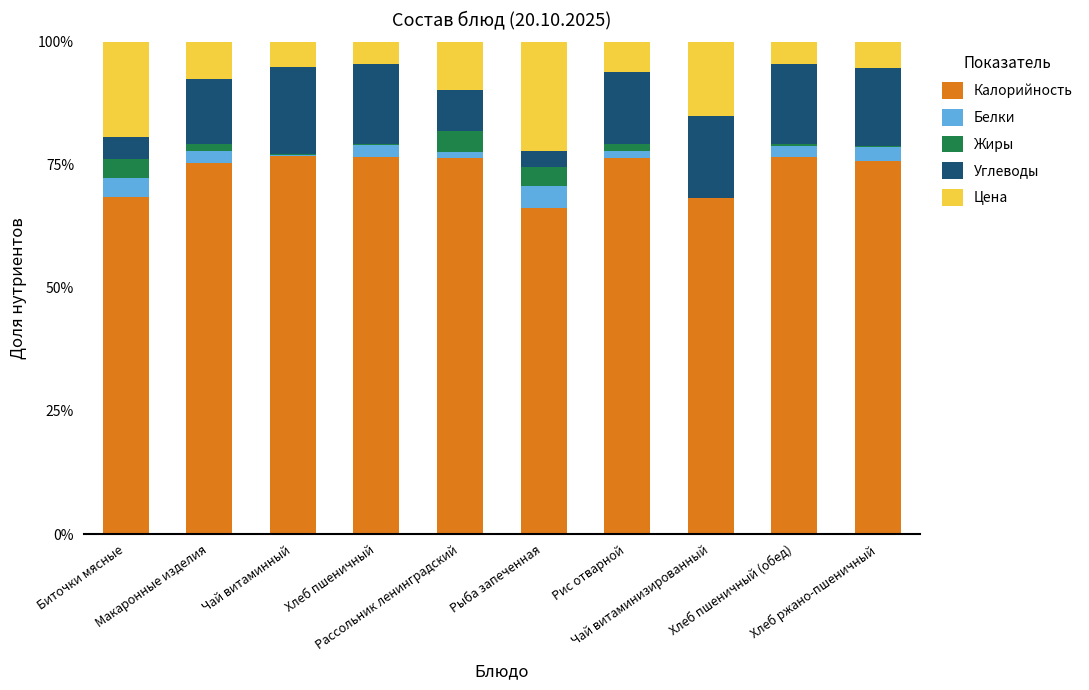

Rank the series by their maximum value, from lowest to highest.

Жиры, Белки, Углеводы, Цена, Калорийность